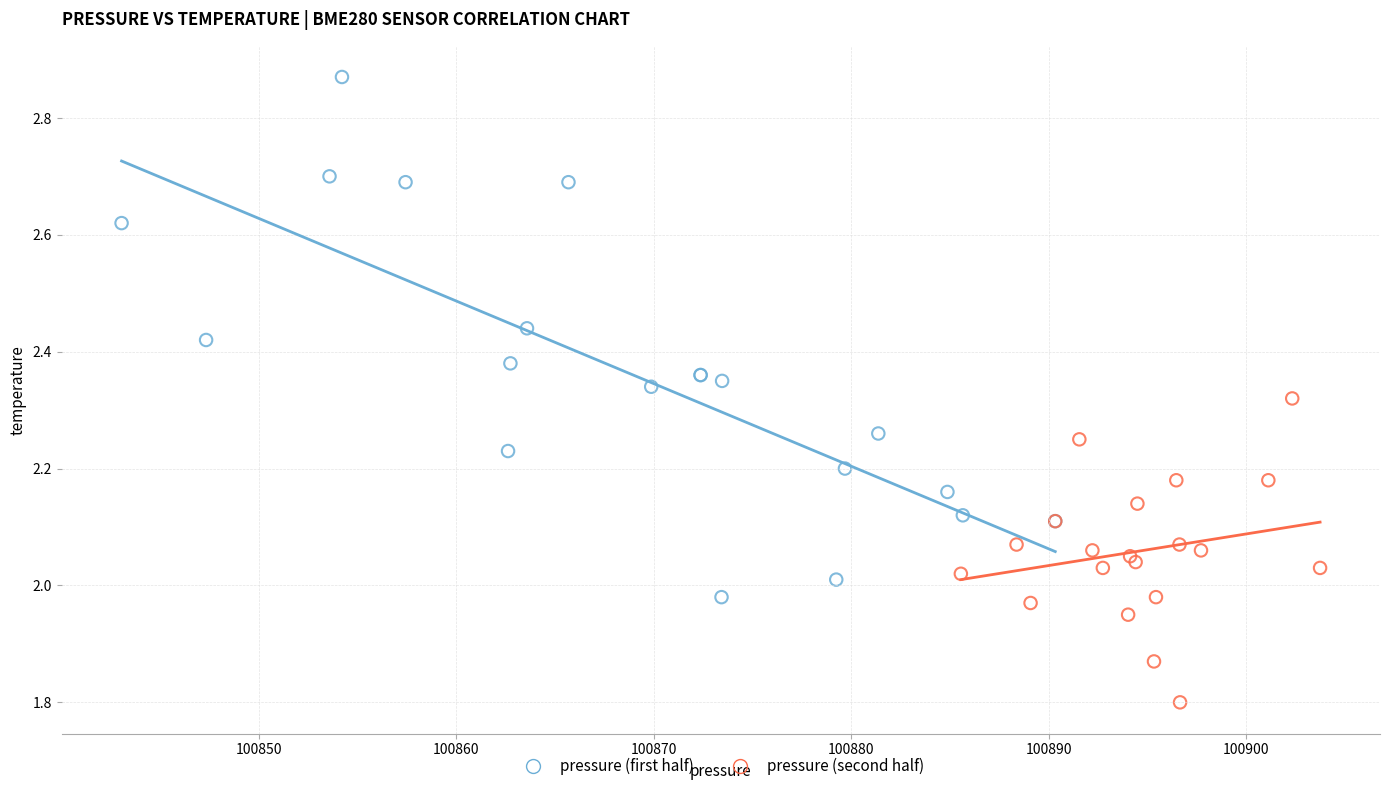

Which series reaches the maximum Y coordinate?

pressure (first half)